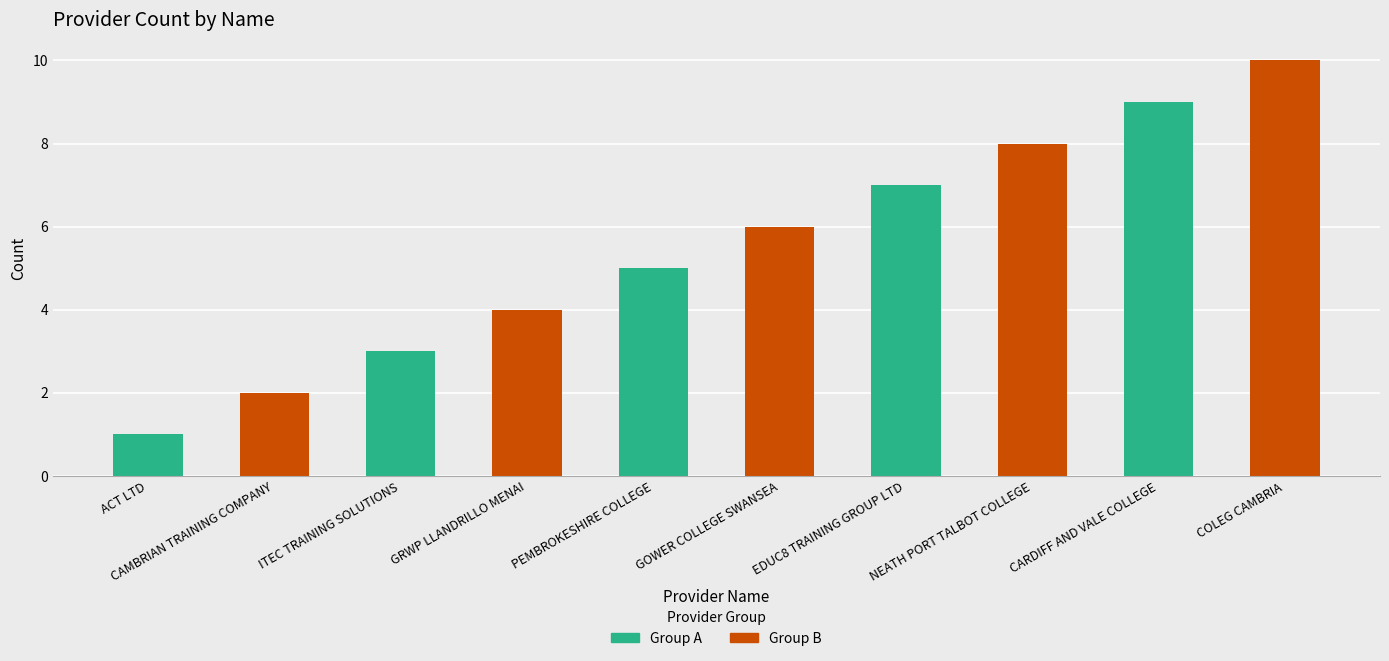

What is the smallest value displayed?

1